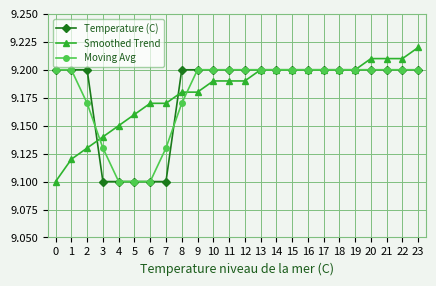

Does the chart display data point markers on the line(s)?

Yes